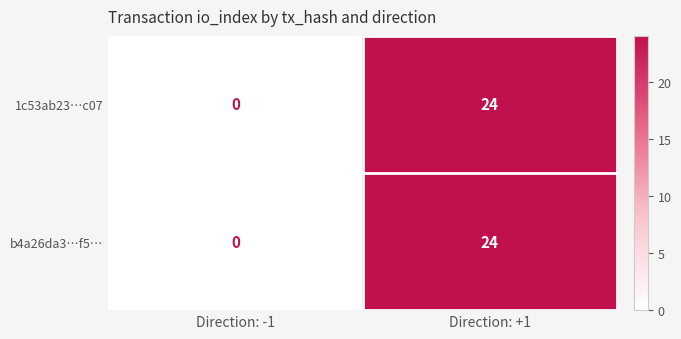

How many series are shown in this chart?

2